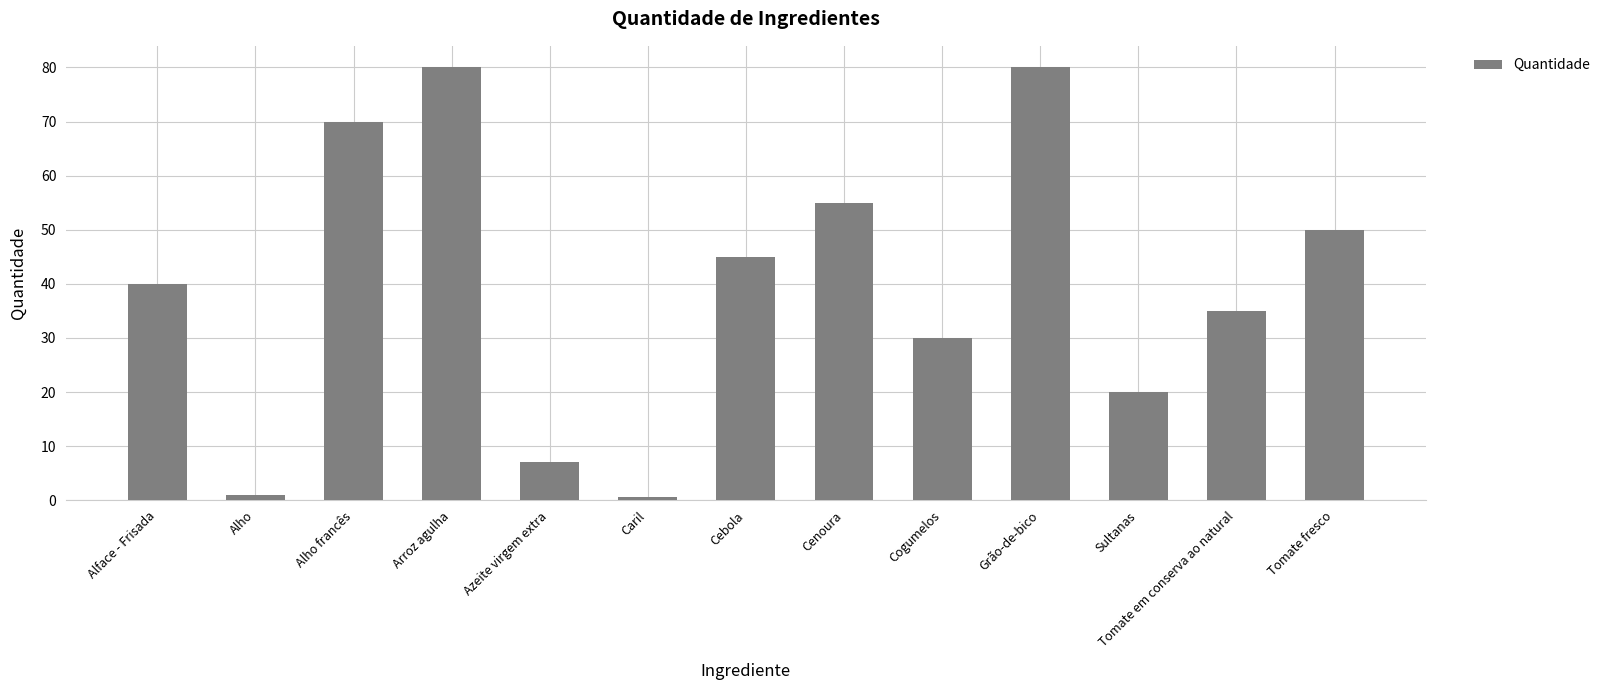

What is the greatest value displayed?

80.0